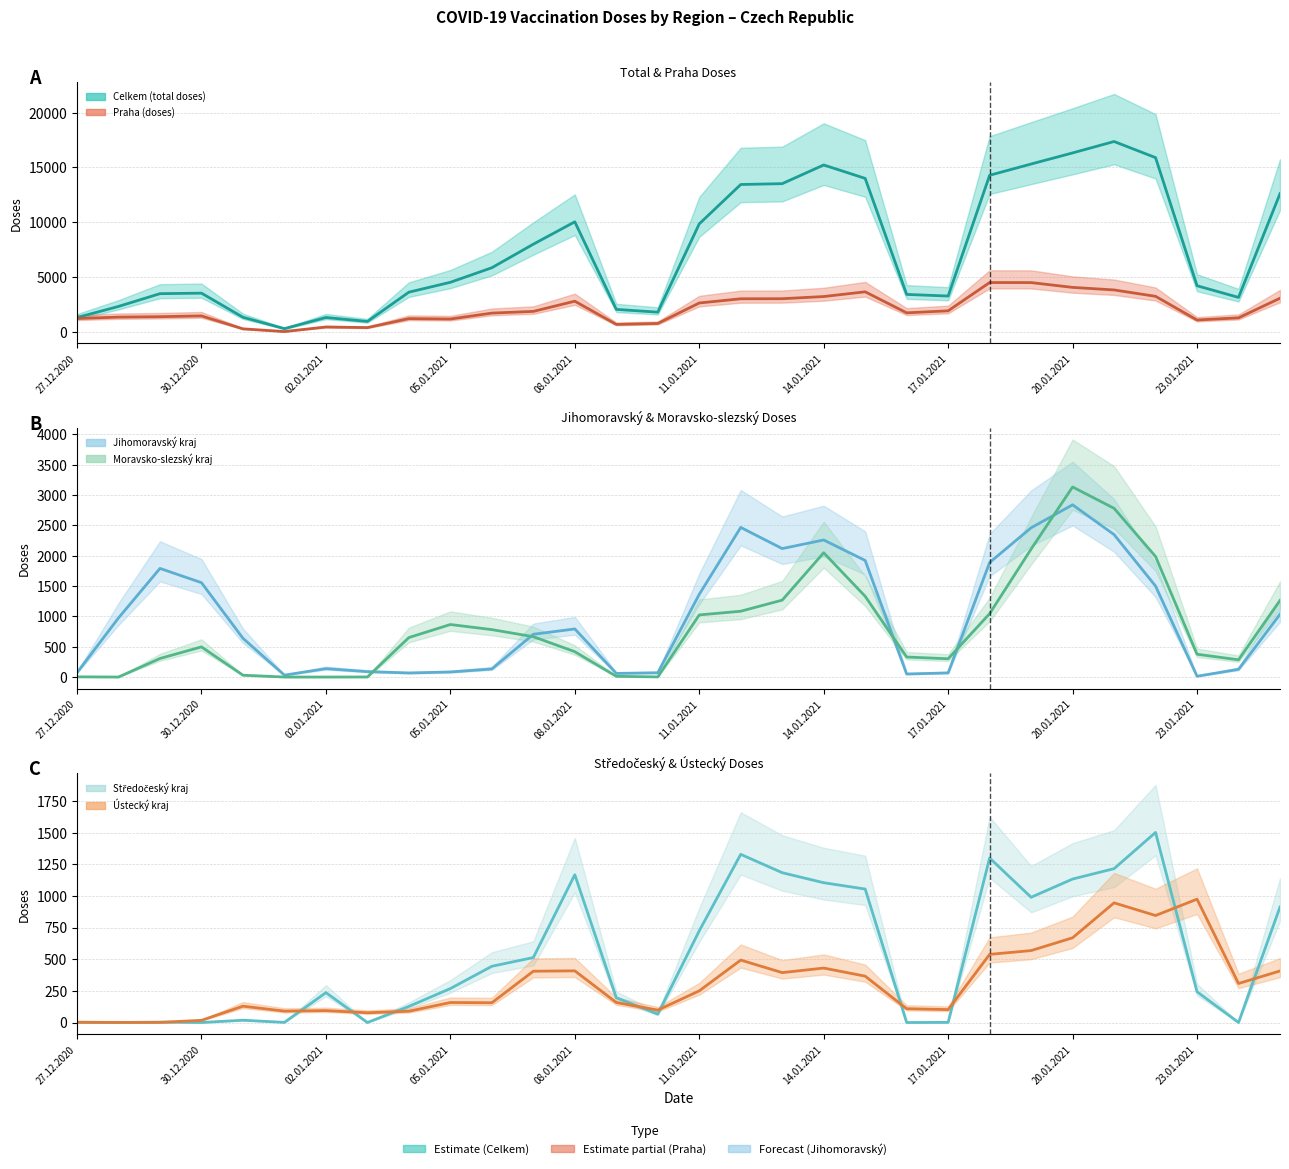

What is the value of the Moravsko-slezský kraj point at the 30th from the left?

1263